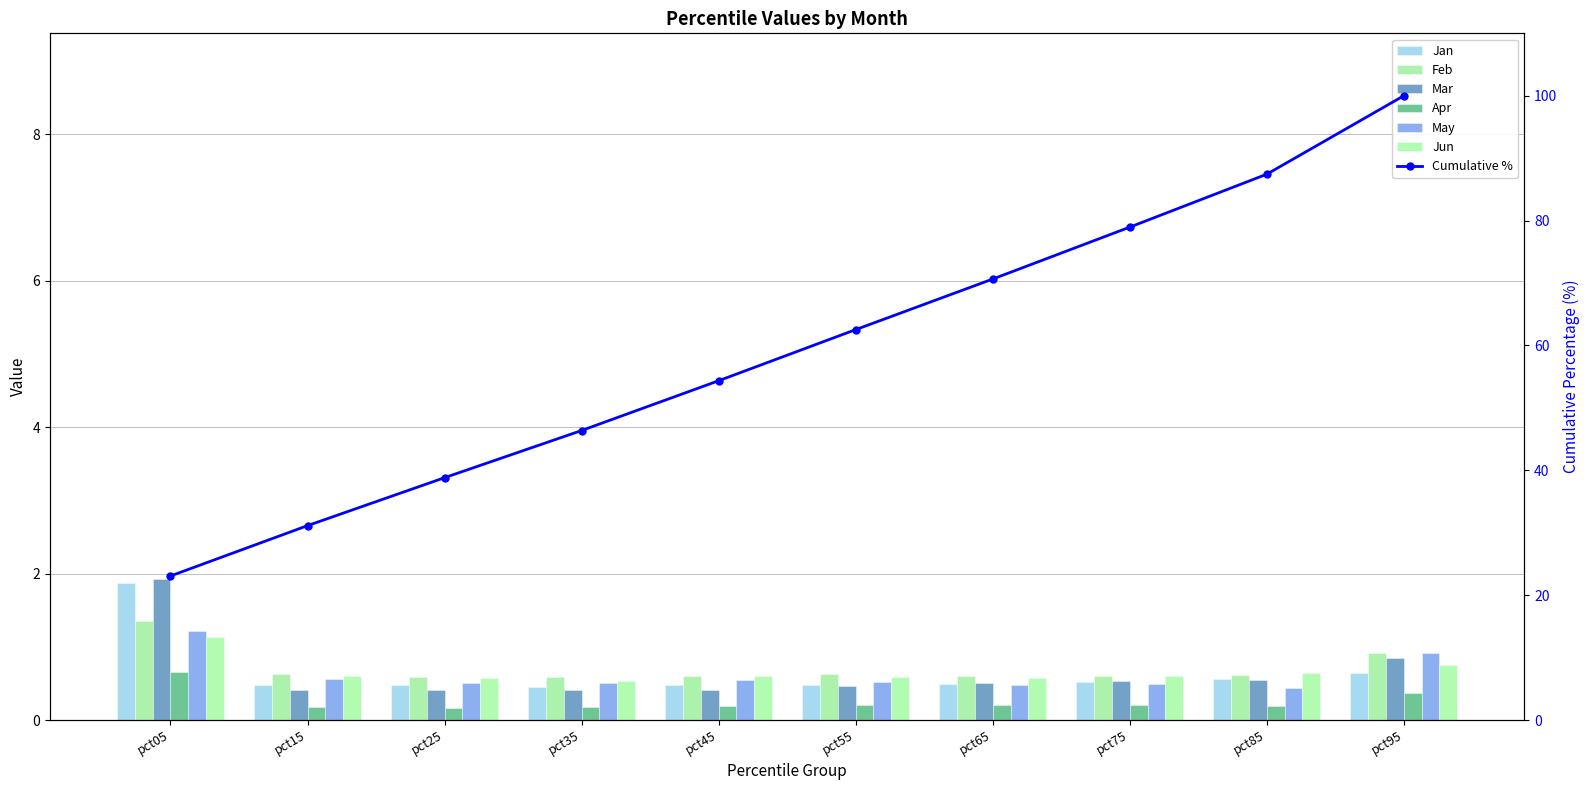

Reading left to right, what are all the values shown in this chart?

Jan: 1.9	0.5	0.5	0.4	0.5	0.5	0.5	0.5	0.6	0.6
Feb: 1.4	0.6	0.6	0.6	0.6	0.6	0.6	0.6	0.6	0.9
Mar: 1.9	0.4	0.4	0.4	0.4	0.5	0.5	0.5	0.5	0.8
Apr: 0.7	0.2	0.2	0.2	0.2	0.2	0.2	0.2	0.2	0.4
May: 1.2	0.6	0.5	0.5	0.6	0.5	0.5	0.5	0.4	0.9
Jun: 1.1	0.6	0.6	0.5	0.6	0.6	0.6	0.6	0.6	0.8